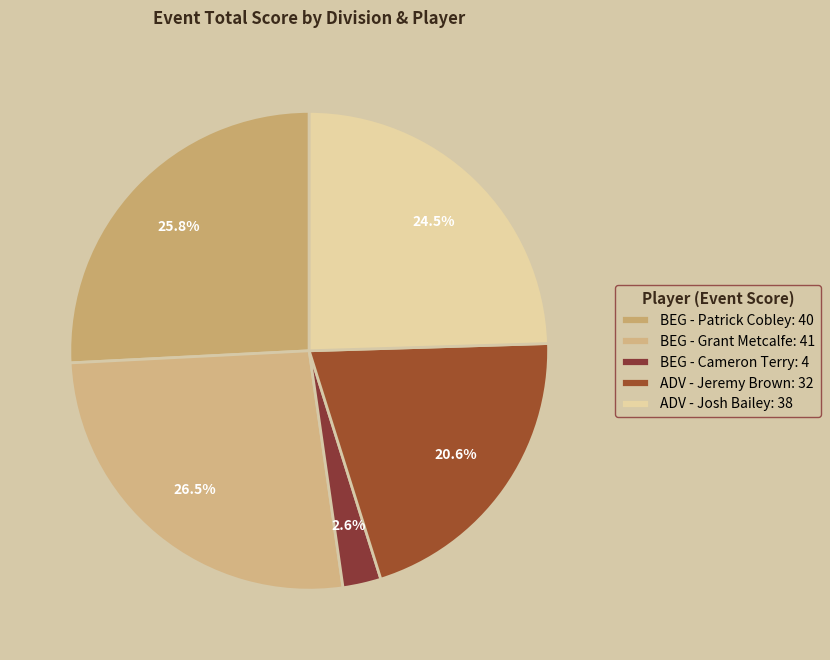

To the nearest percent, what percentage of the pie is BEG - Patrick Cobley?

26%